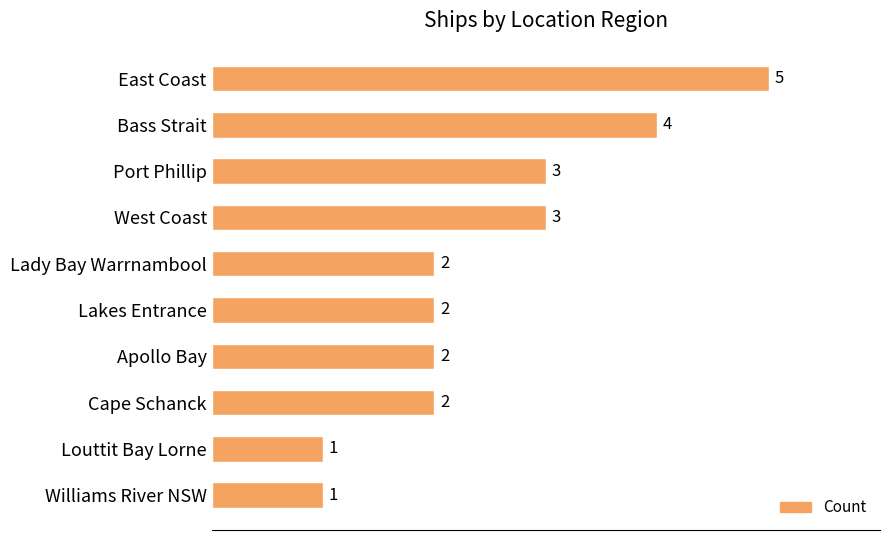

Approximately how many times larger is the value at Lady Bay Warrnambool compared to East Coast?

0.4